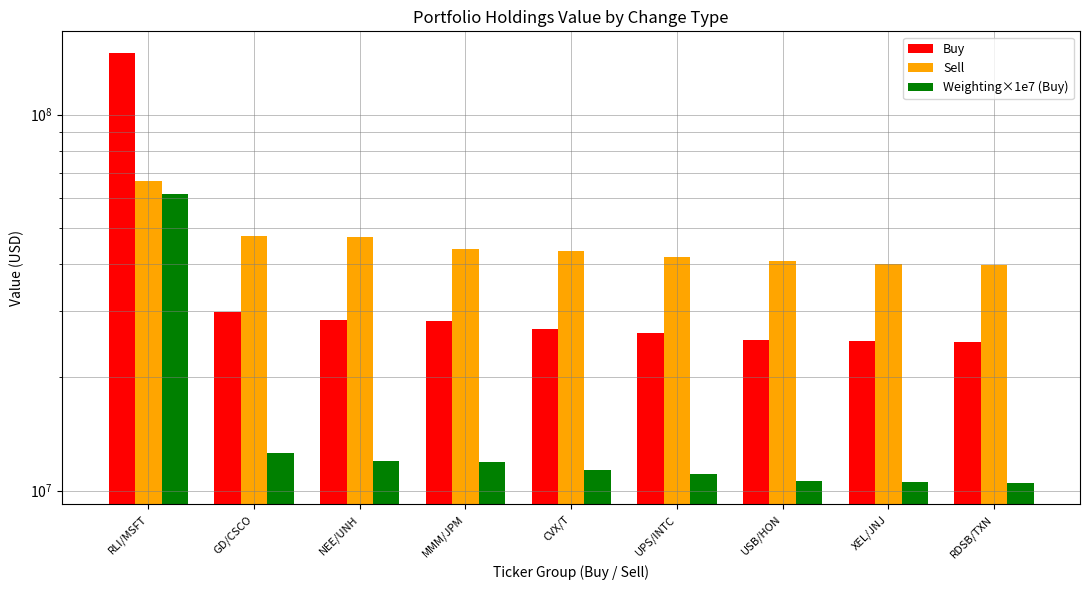

What position from the right is NEE/UNH?

7